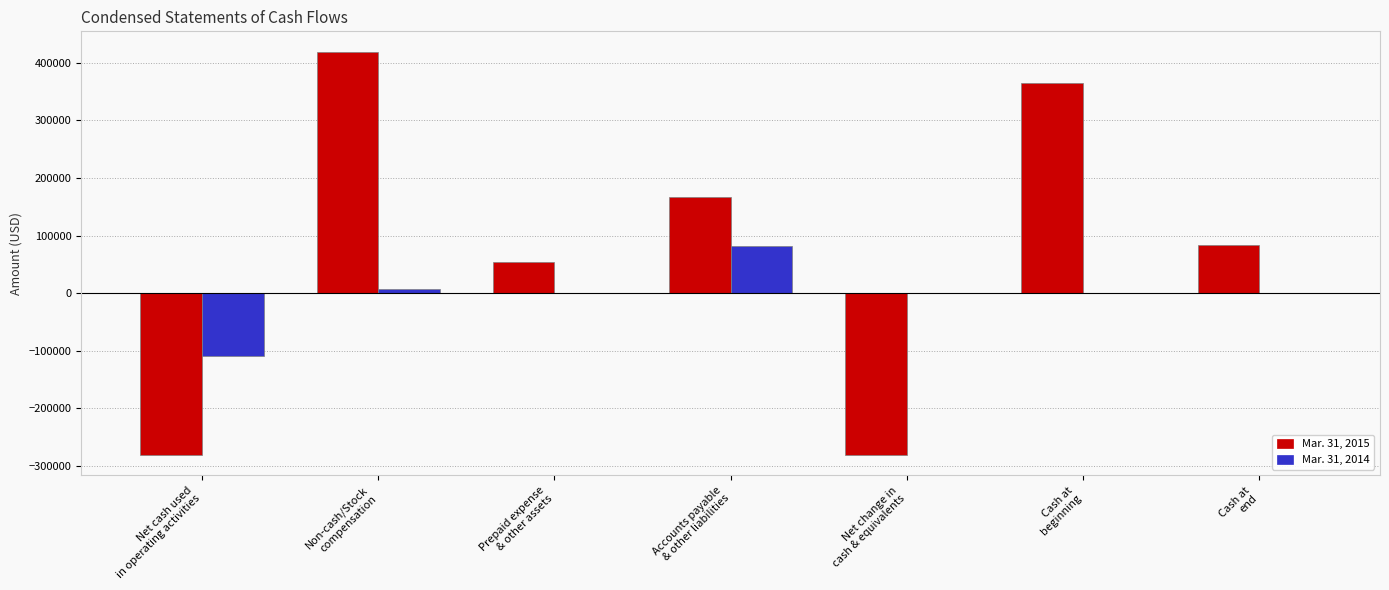

What is the spread (max minus min) of values at Cash at
beginning?

364944